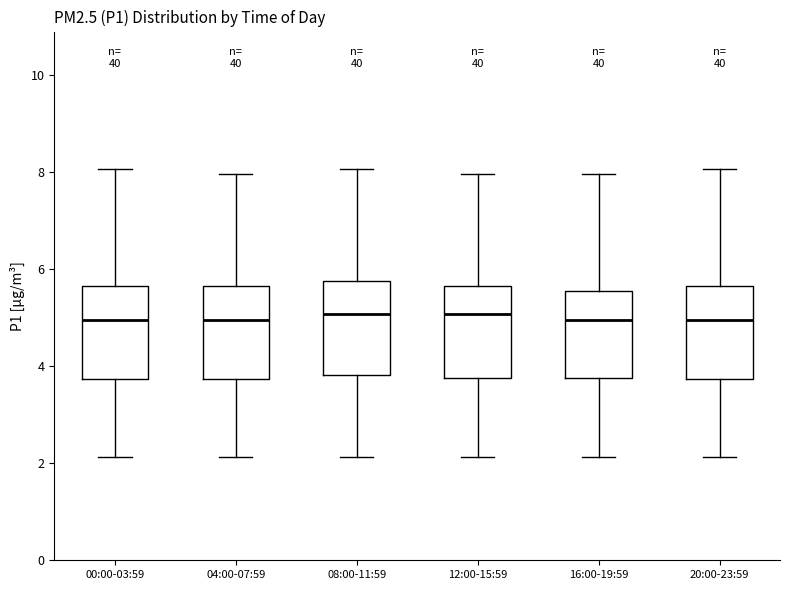

Reading left to right, transcribe this box plot: for each box, give where its median line is, the range the box spans, and where its two whiskers end, as read against the y-axis. The values are not printed on the chart, so give them approximately, as read against the axis.

00:00-03:59: median 5.0, box 3.8 to 5.6, whiskers 2.2 to 8.0
04:00-07:59: median 5.0, box 3.8 to 5.6, whiskers 2.2 to 8.0
08:00-11:59: median 5.0, box 3.8 to 5.8, whiskers 2.2 to 8.0
12:00-15:59: median 5.0, box 3.8 to 5.6, whiskers 2.2 to 8.0
16:00-19:59: median 5.0, box 3.8 to 5.6, whiskers 2.2 to 8.0
20:00-23:59: median 5.0, box 3.8 to 5.6, whiskers 2.2 to 8.0